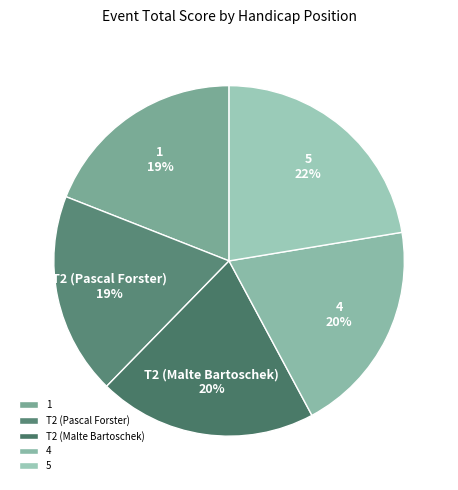

What is the largest slice in the pie chart?

5